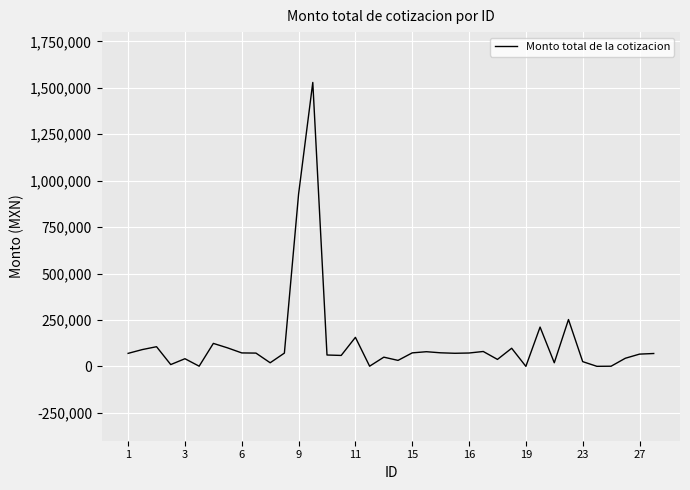

What is the maximum value shown in the chart?

1529044.0